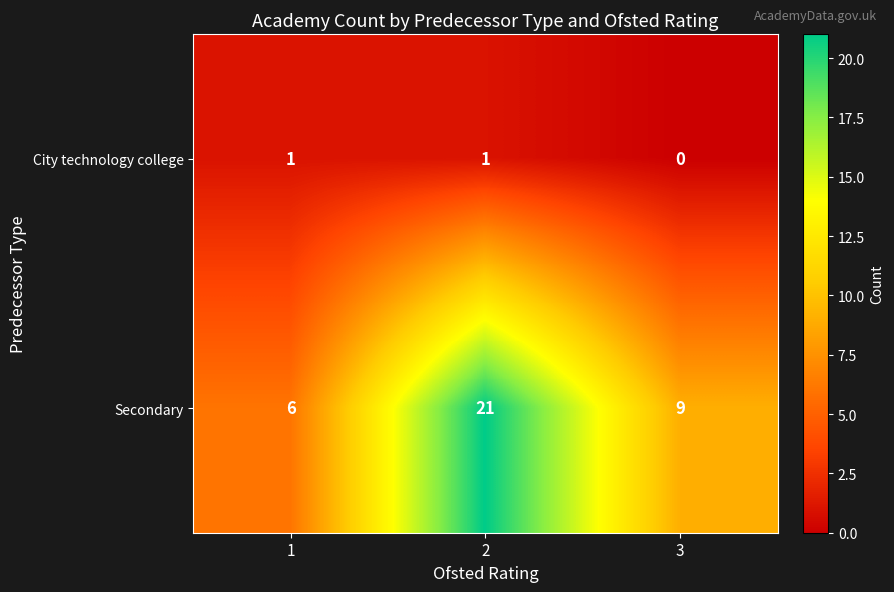

What is the greatest value displayed?

21